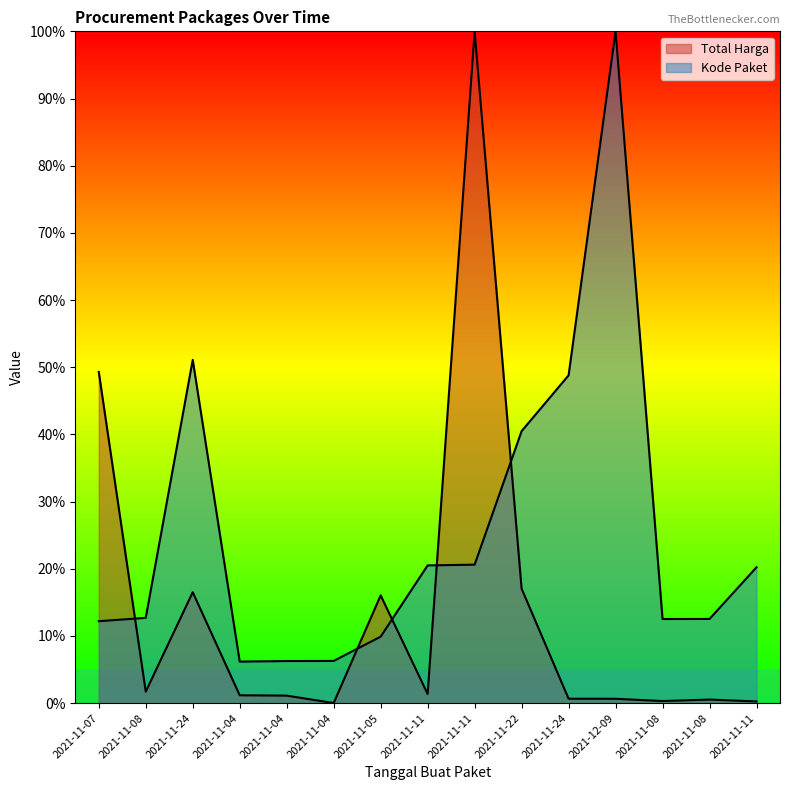

What is the value of the Kode Paket point at the 15th from the left?

0.2